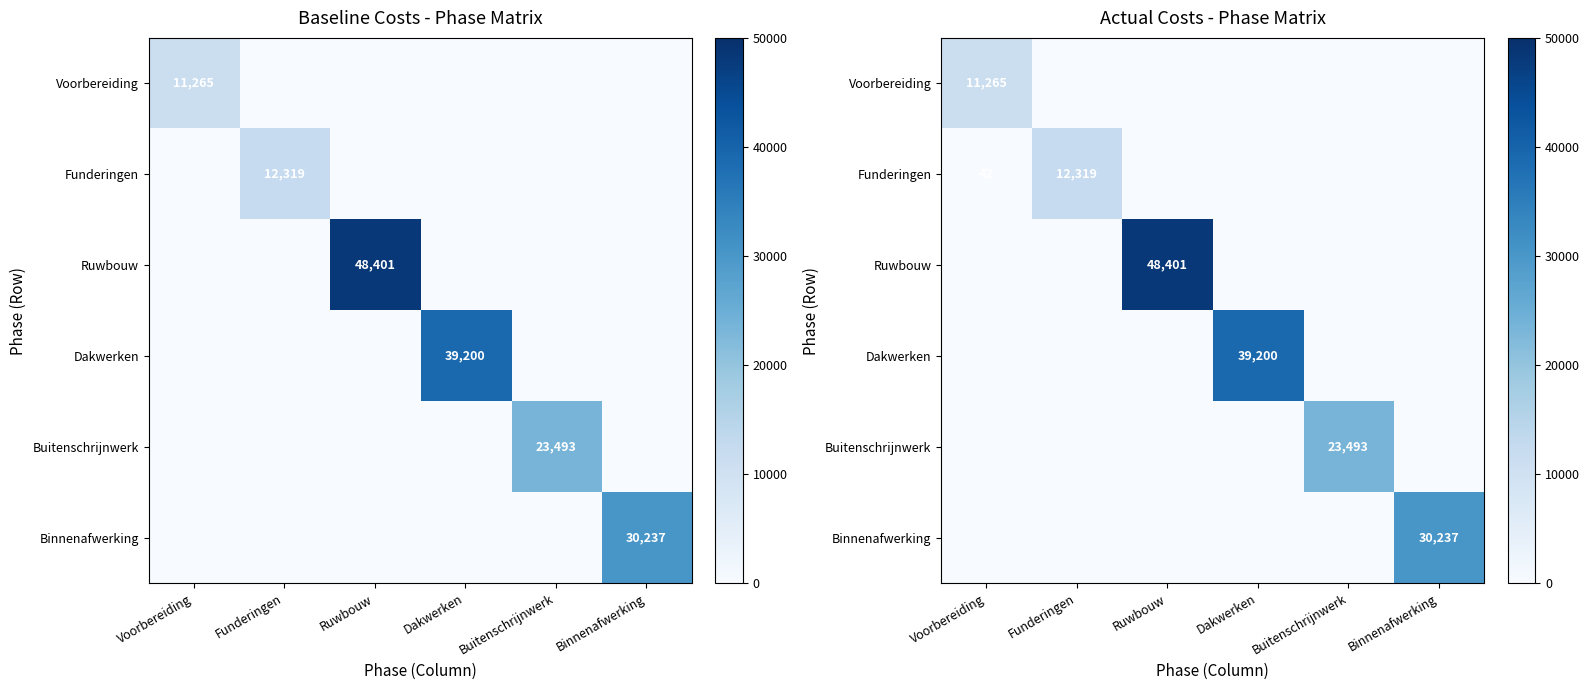

How many values in Ruwbouw are above zero?

1